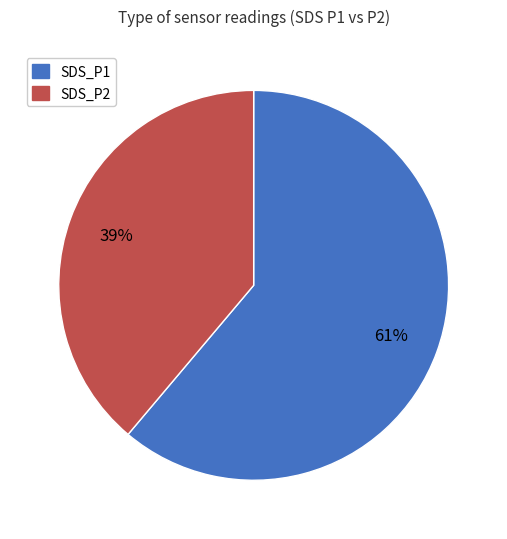

To the nearest percent, what is the average slice percentage?

50%